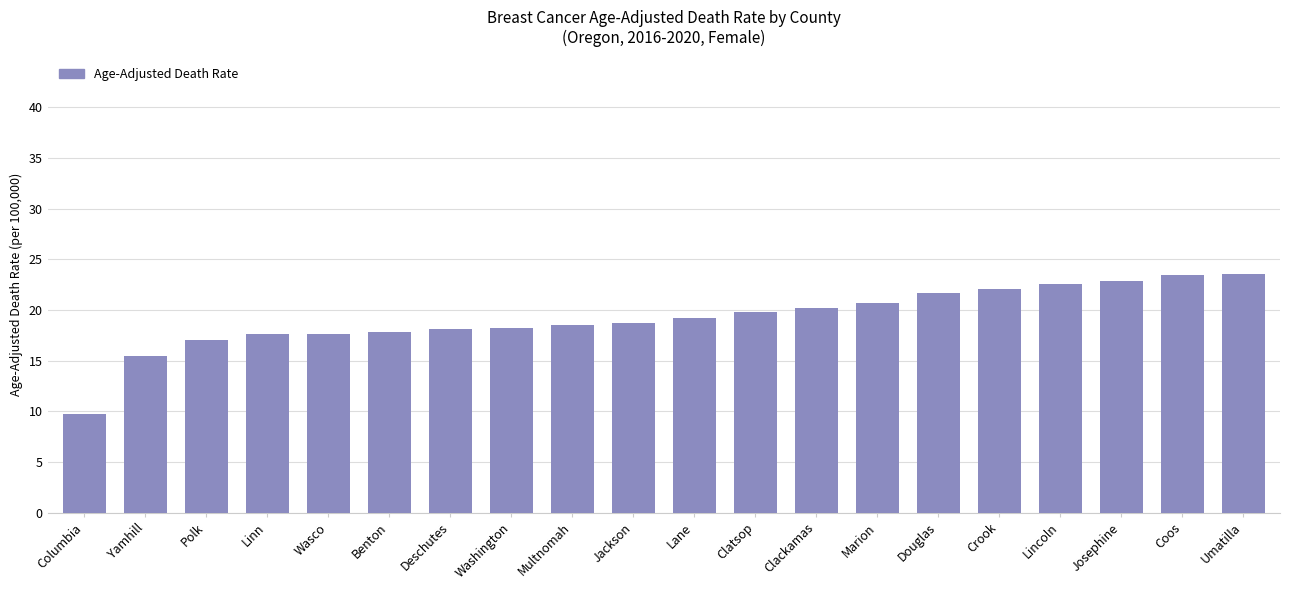

Does the chart contain stacked bars?

No